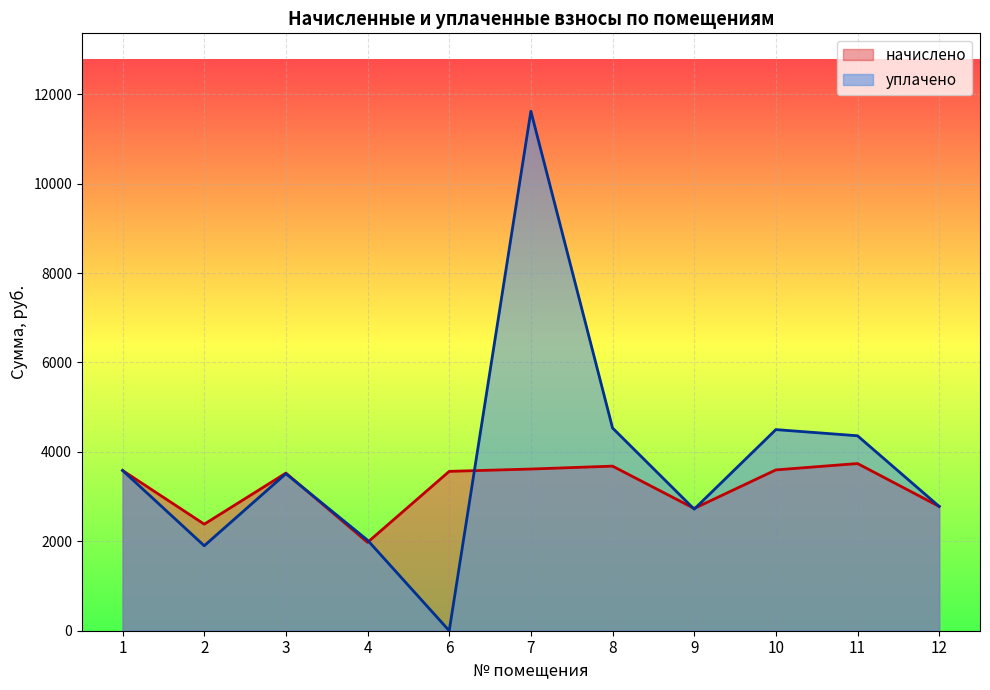

Reading right to left, extract all data points from this chart.

начислено: 2779.9	3739.0	3596.4	2734.6	3680.6	3615.8	3564.0	1976.4	3525.1	2383.2	3583.4
уплачено: 2779.9	4360.0	4498.0	2719.0	4534.0	11617.6	0.0	2025.0	3512.0	1900.0	3584.0